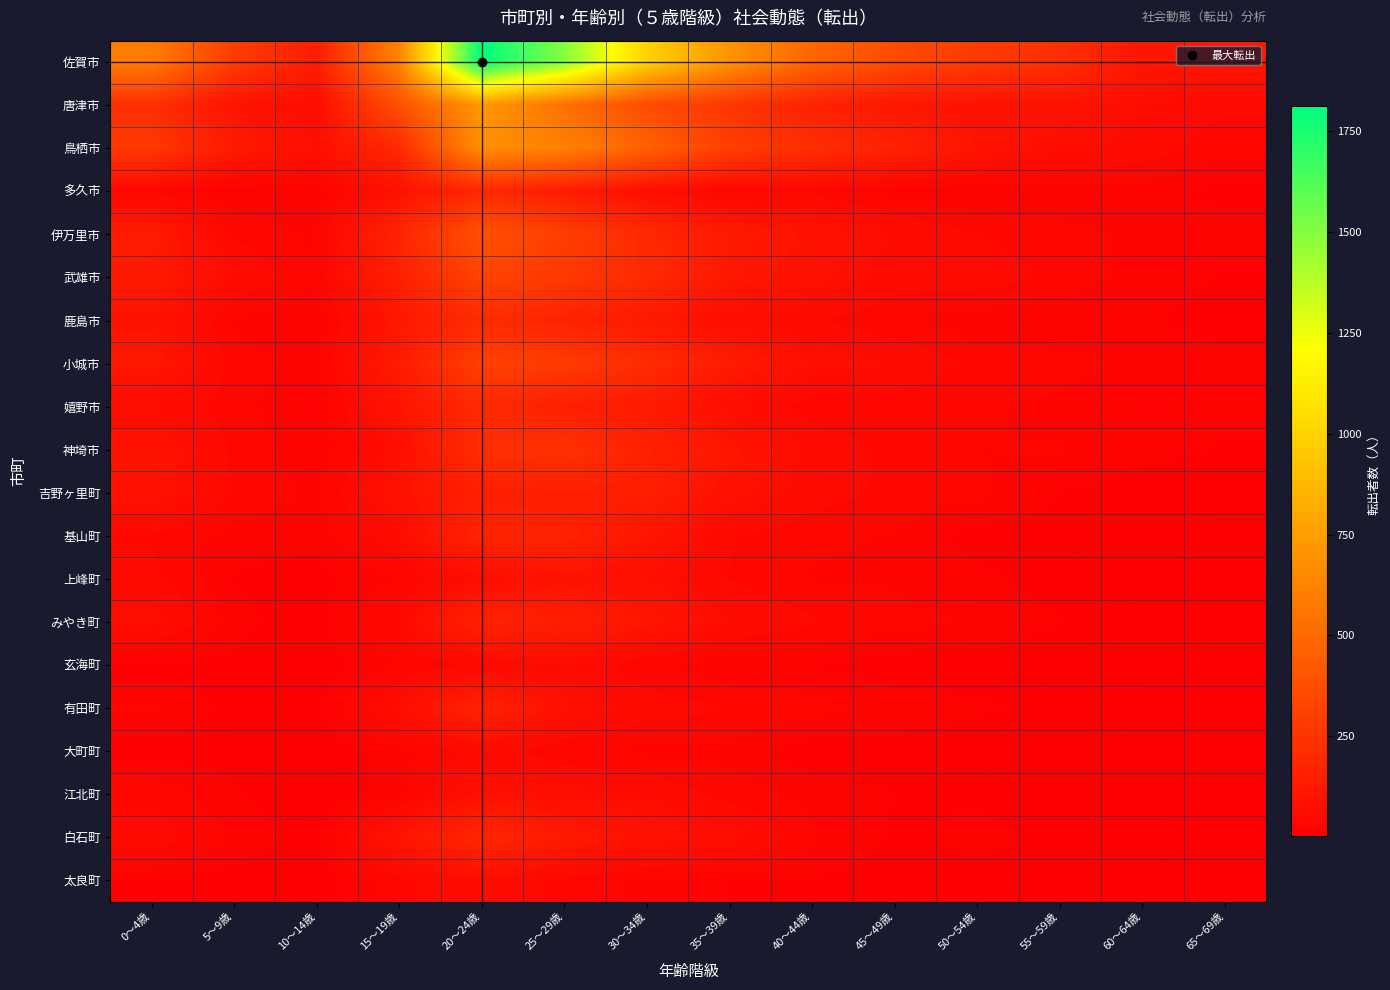

Between 40～44歳 and 60～64歳, which is larger?

40～44歳